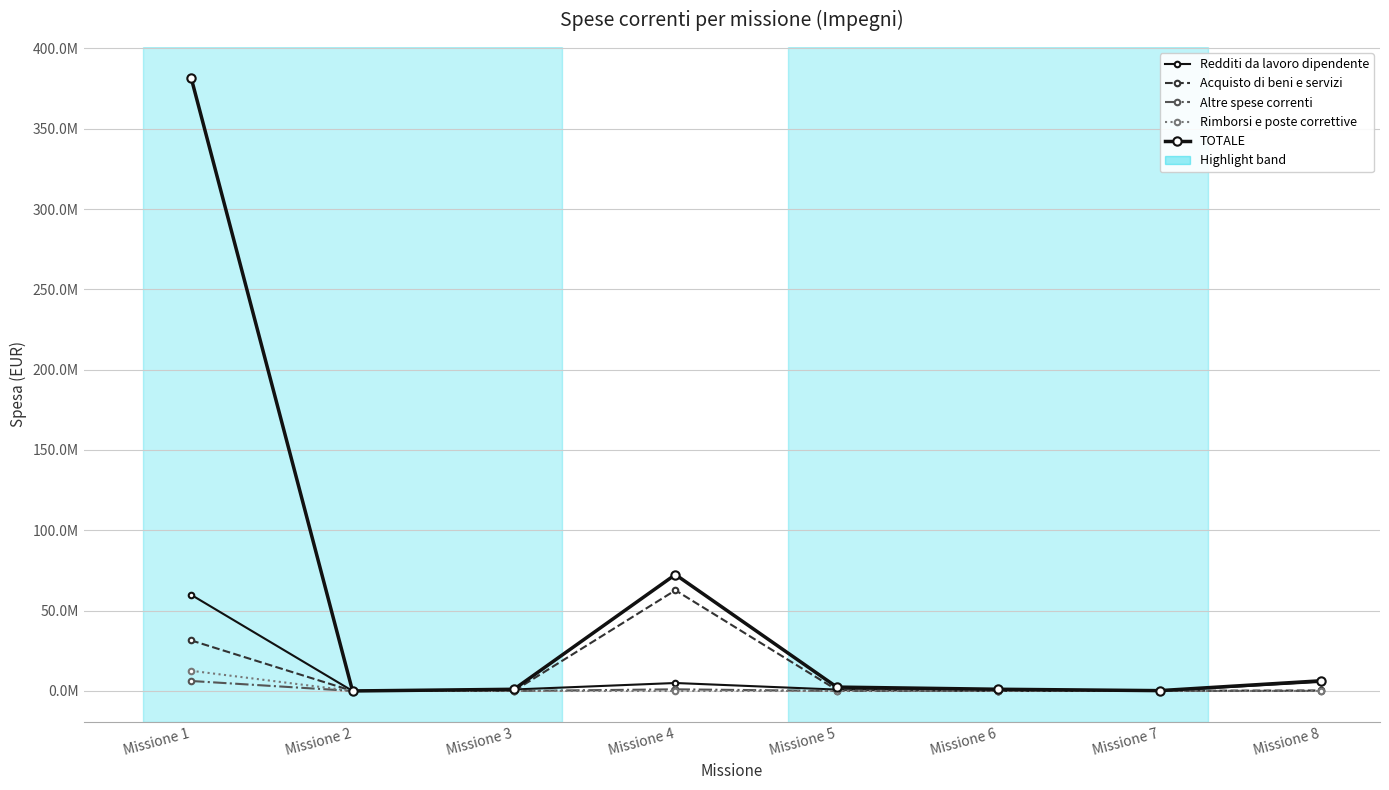

Does the chart have visible grid lines?

Yes